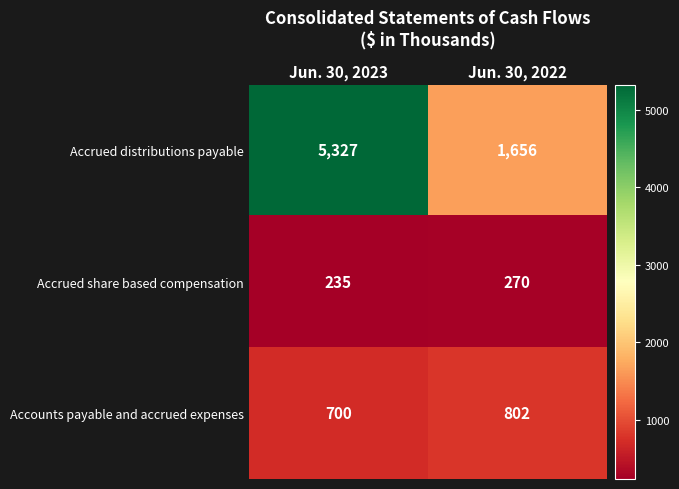

What is the difference between the maximum and minimum values in the Accrued share based compensation series?

35